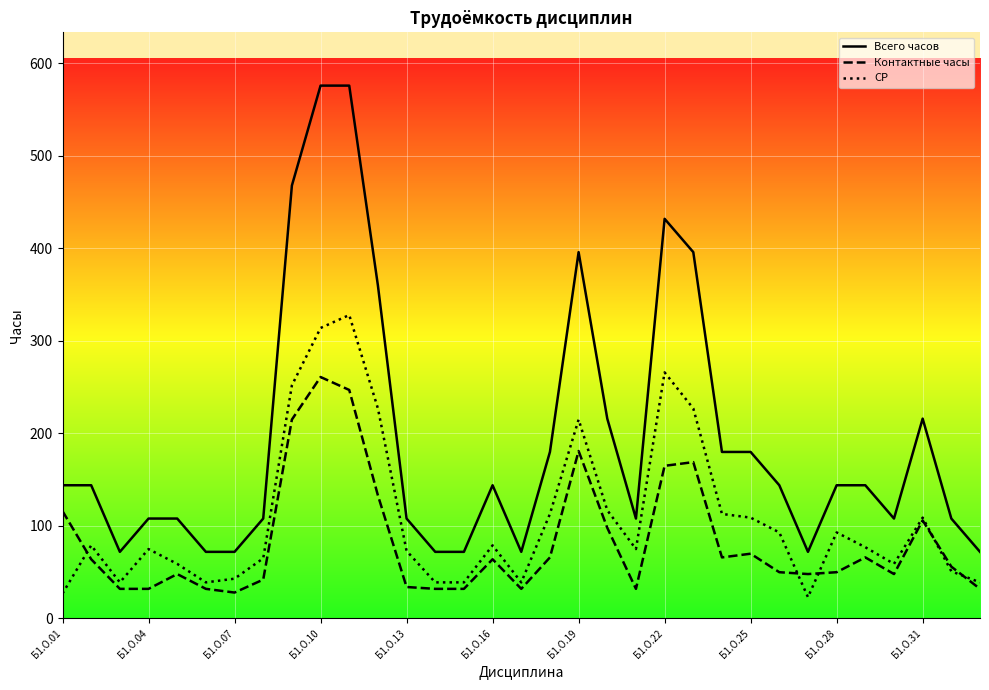

Does the chart display data point markers on the line(s)?

No